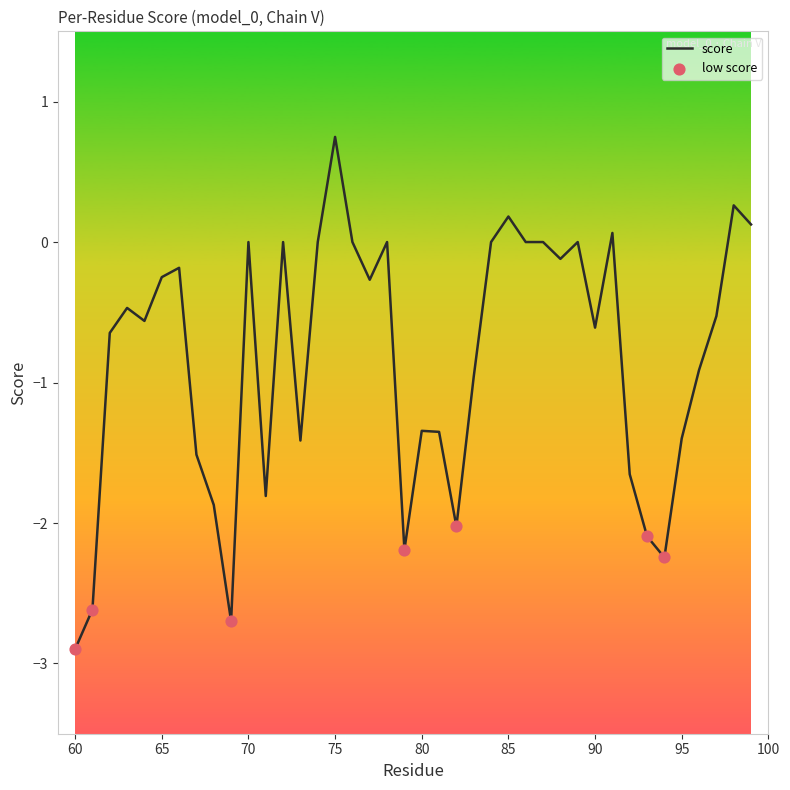

What is the maximum value shown in the chart?

0.7